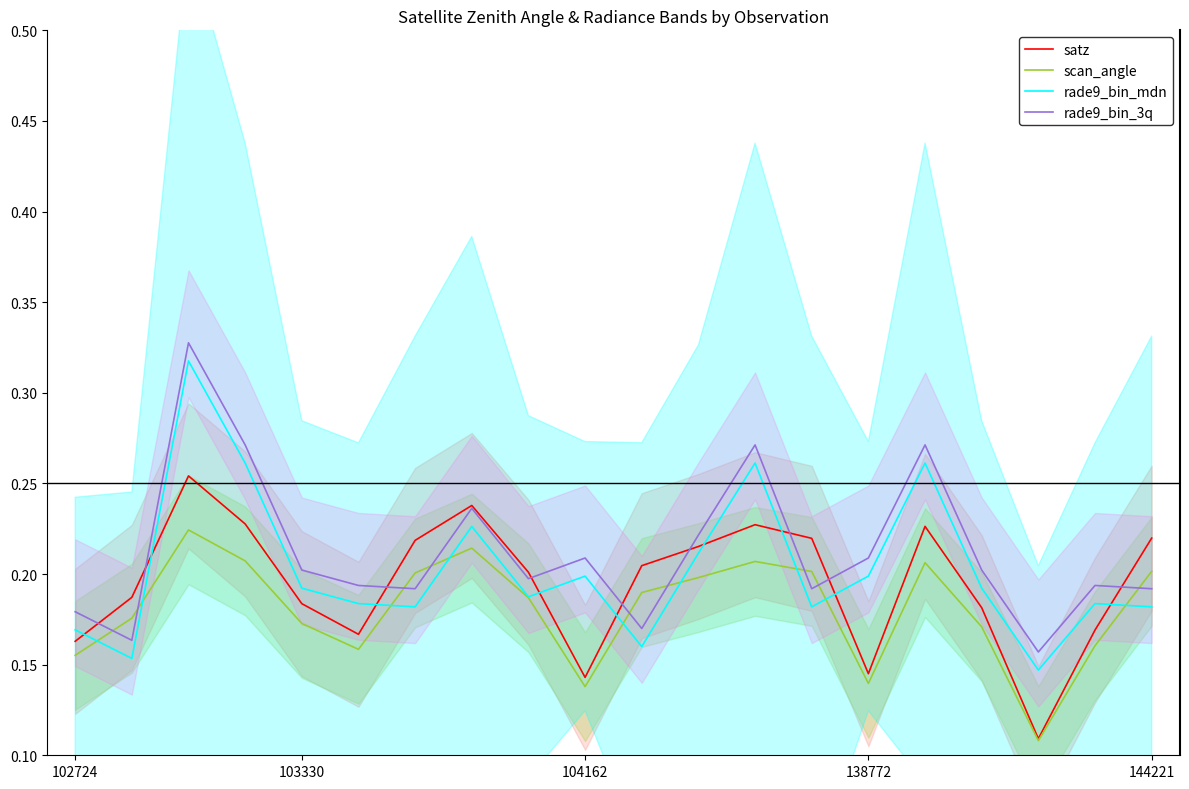

Rank the series by their maximum value, from highest to lowest.

rade9_bin_3q, rade9_bin_mdn, satz, scan_angle